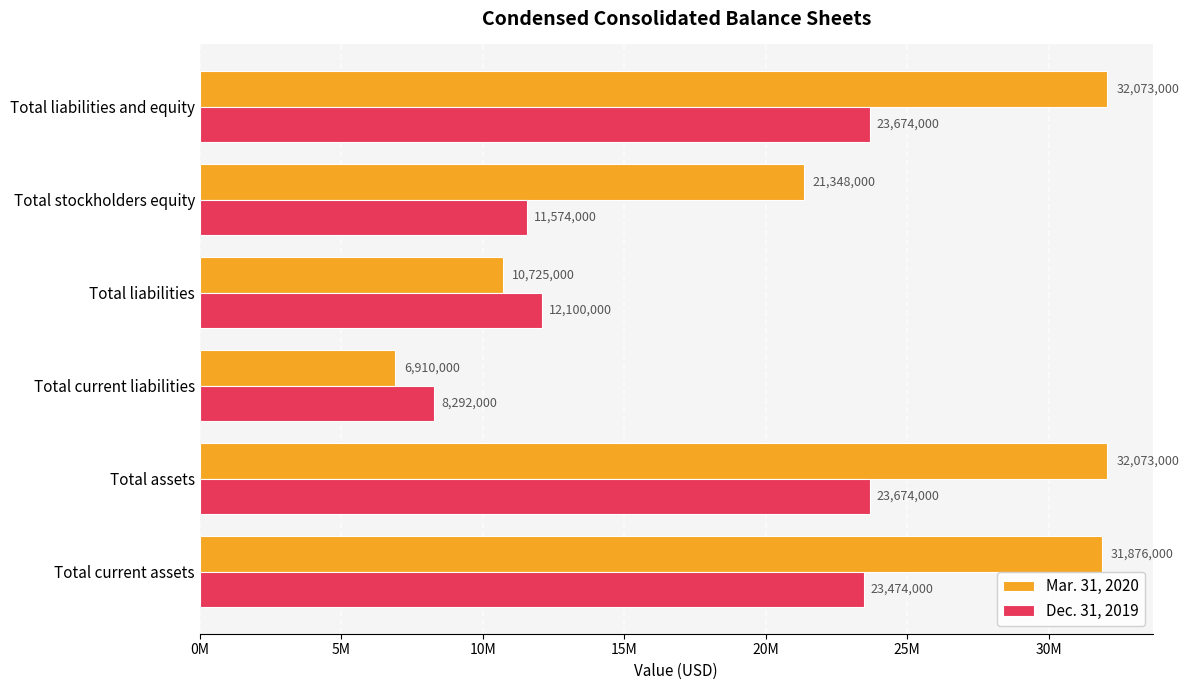

What are all the series names shown in the legend?

Mar. 31, 2020, Dec. 31, 2019